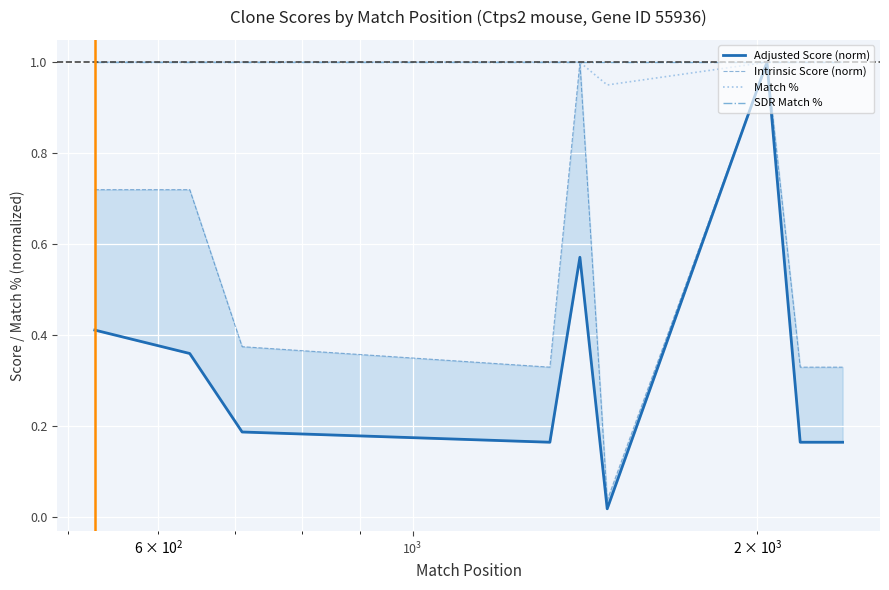

Which series has the widest spread of values?

Adjusted Score (norm)